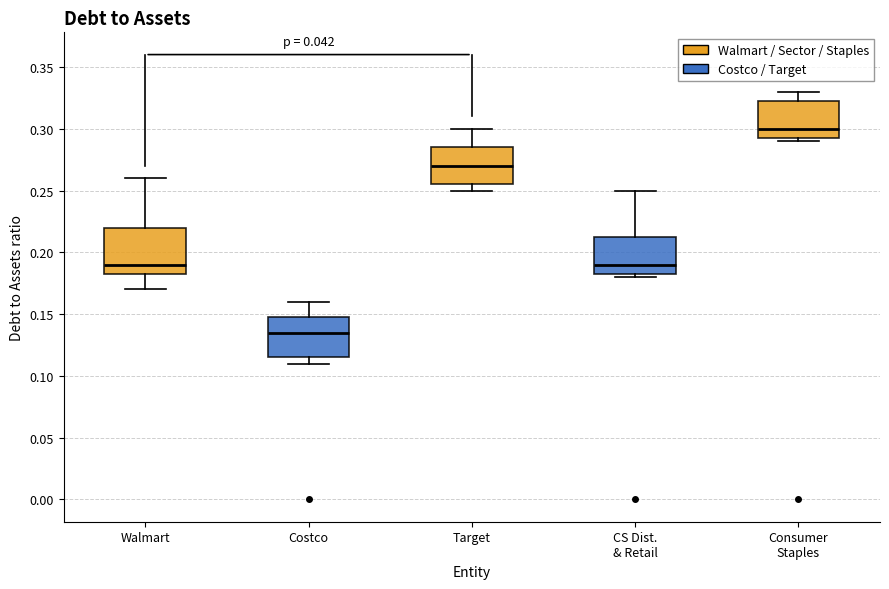

Where does the lower whisker of the box for Costco end on the y-axis? The values are not printed on the chart, so give them approximately, as read against the axis.

0.110